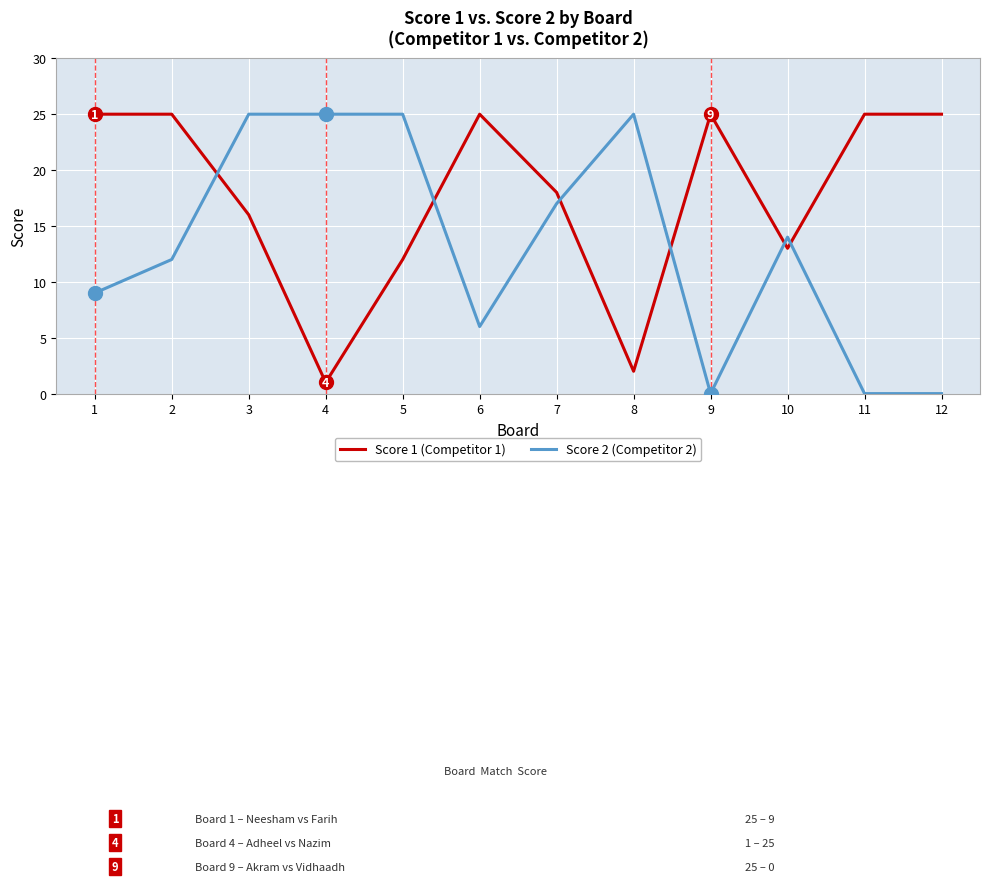

What is the average value of the Score 2 (Competitor 2) series?

13